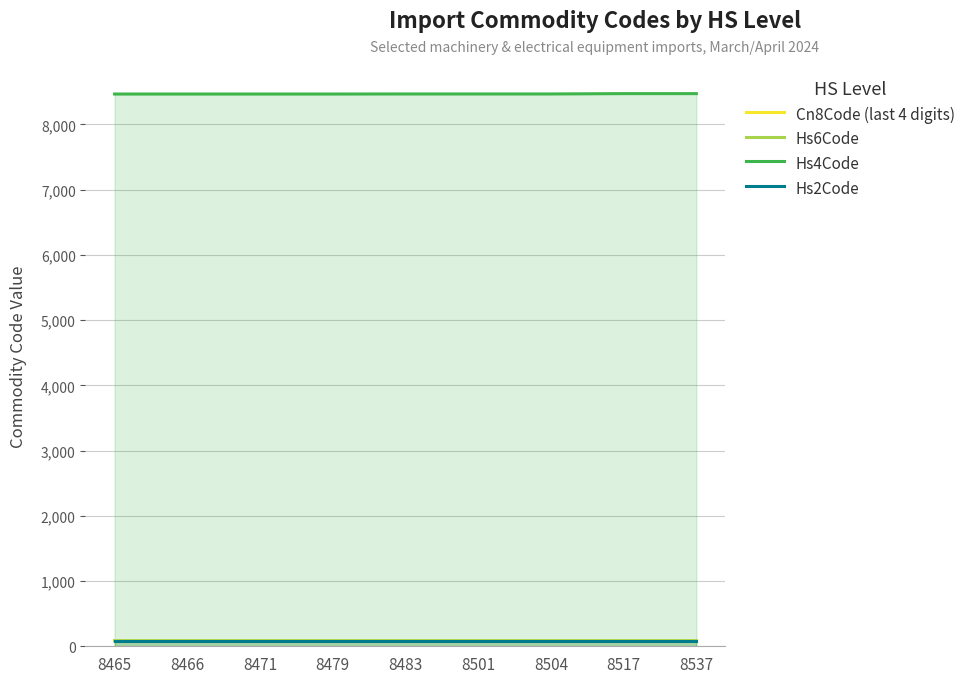

Rank the categories by Cn8Code (last 4 digits) value from highest to lowest.

8537, 8517, 8504, 8501, 8483, 8479, 8471, 8466, 8465